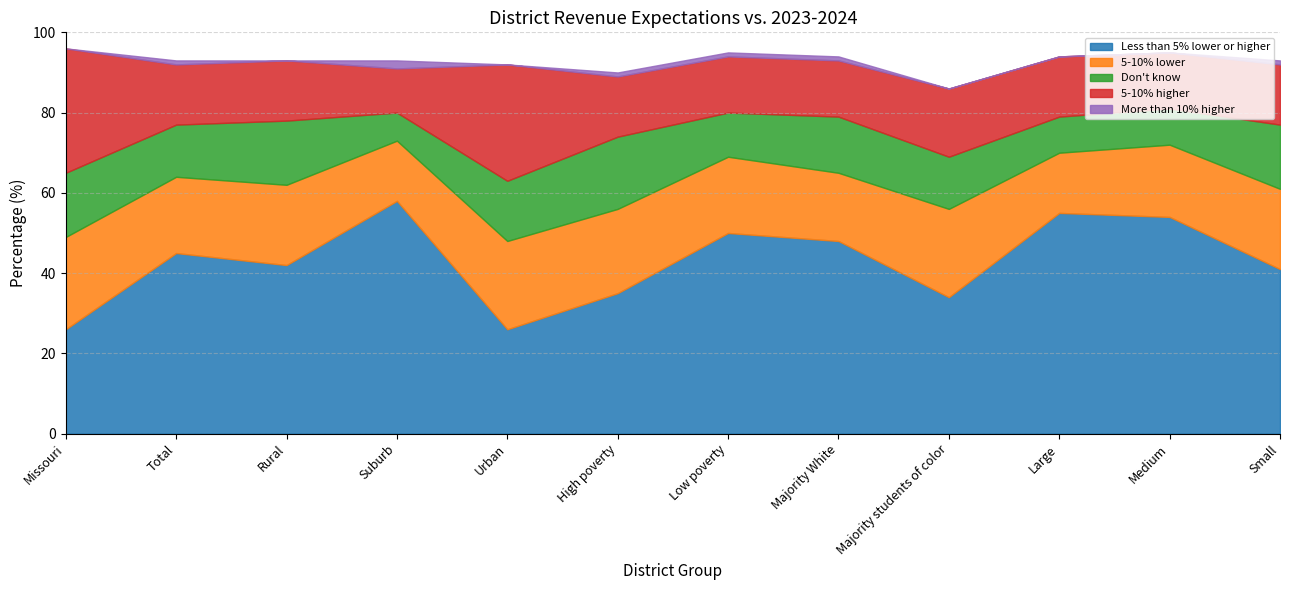

Which series has the largest range (max minus min)?

Less than 5% lower or higher